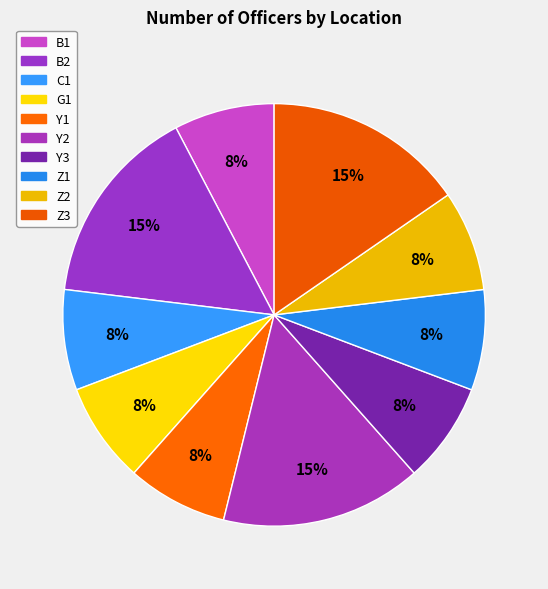

Combined, what portion of the pie is B2 and Z3?

30.8%